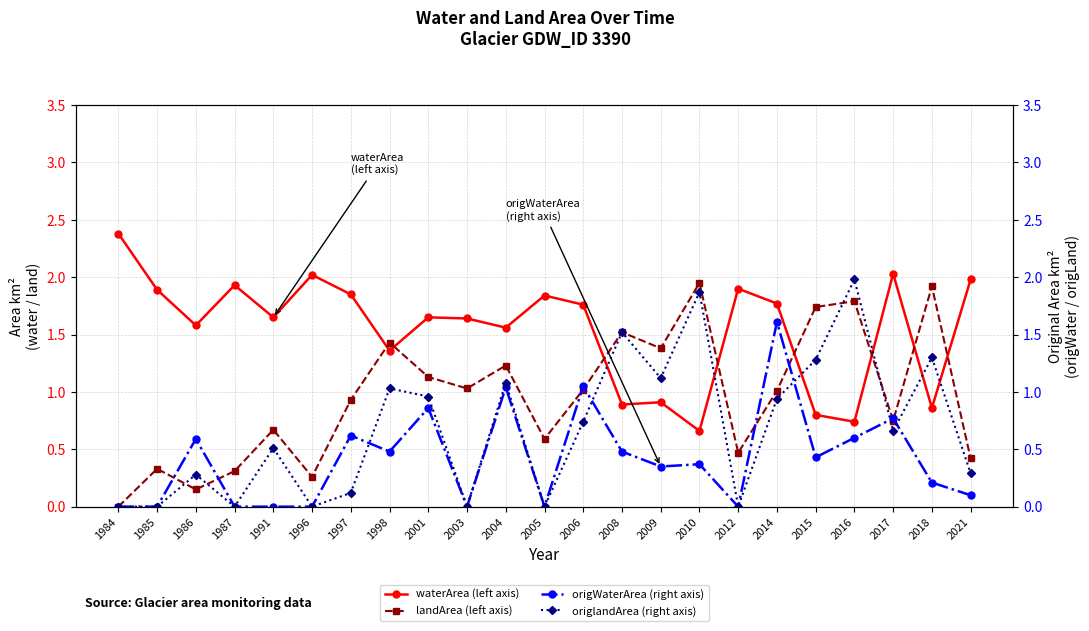

What is the approximate value of origlandArea (right axis) at 2016?

2.0